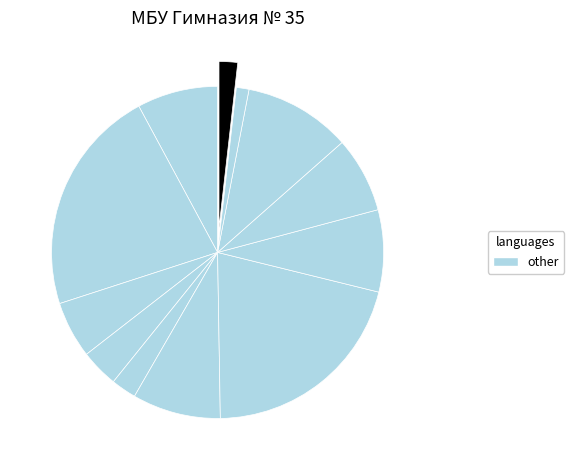

Count the number of slices in the pie.

12